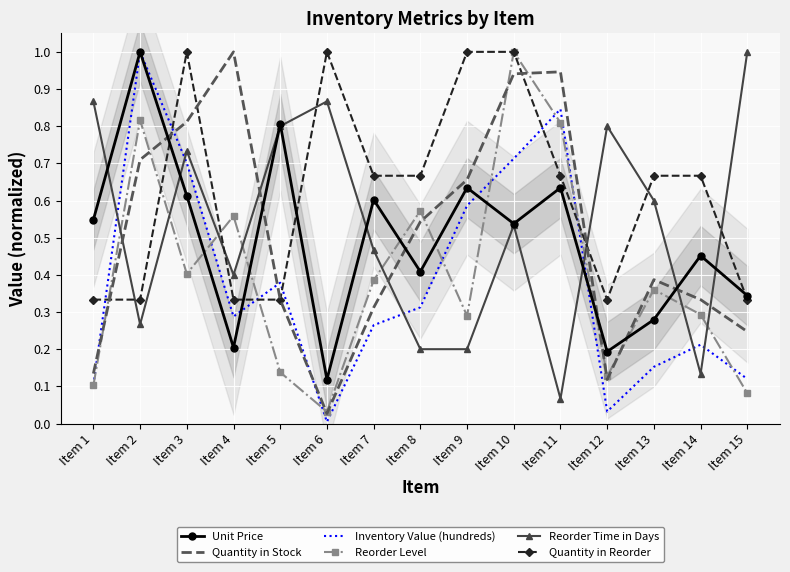

What are all the series names shown in the legend?

Unit Price, Quantity in Stock, Inventory Value (hundreds), Reorder Level, Reorder Time in Days, Quantity in Reorder